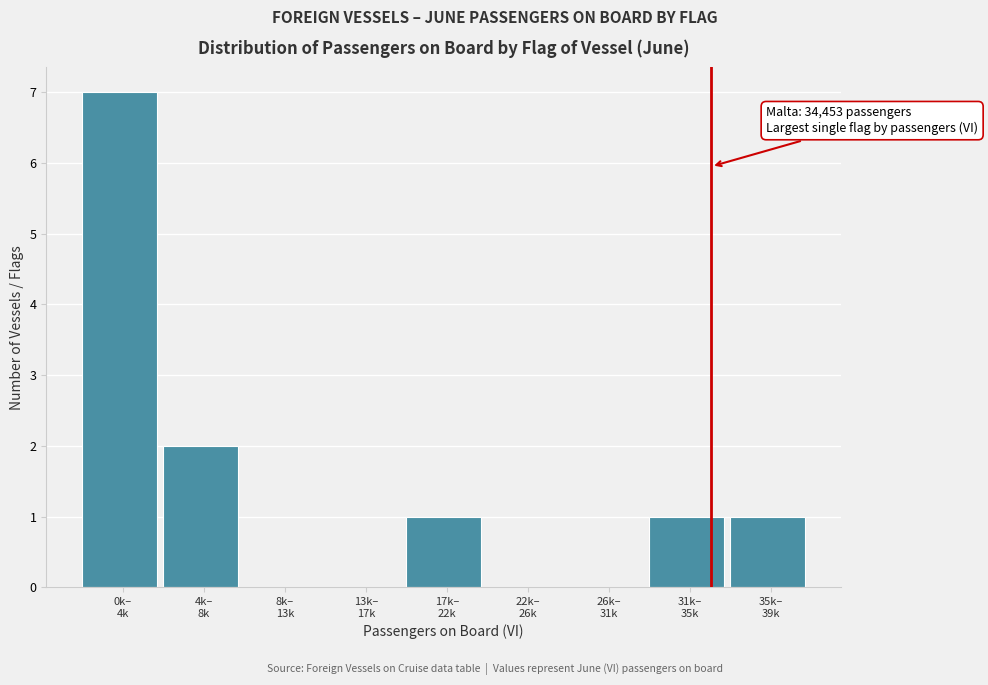

What is the greatest value displayed?

7